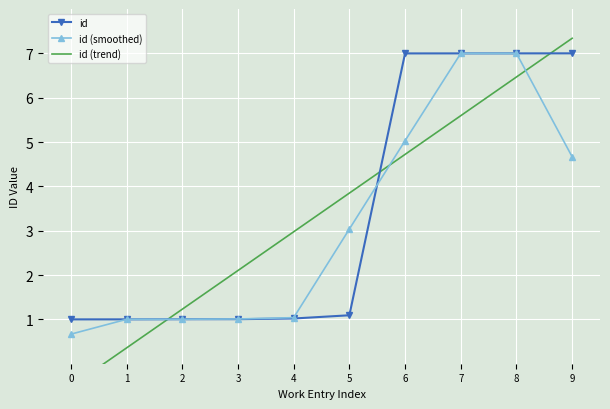

What value does the id (trend) series have at 3?

2.1